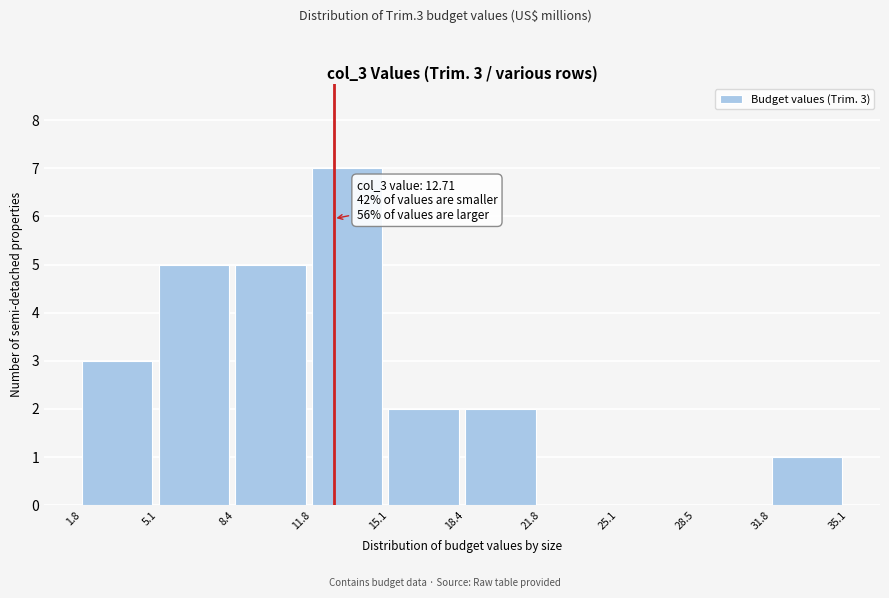

Over which range of the x-axis is the bar tallest?

11.8 to 15.1